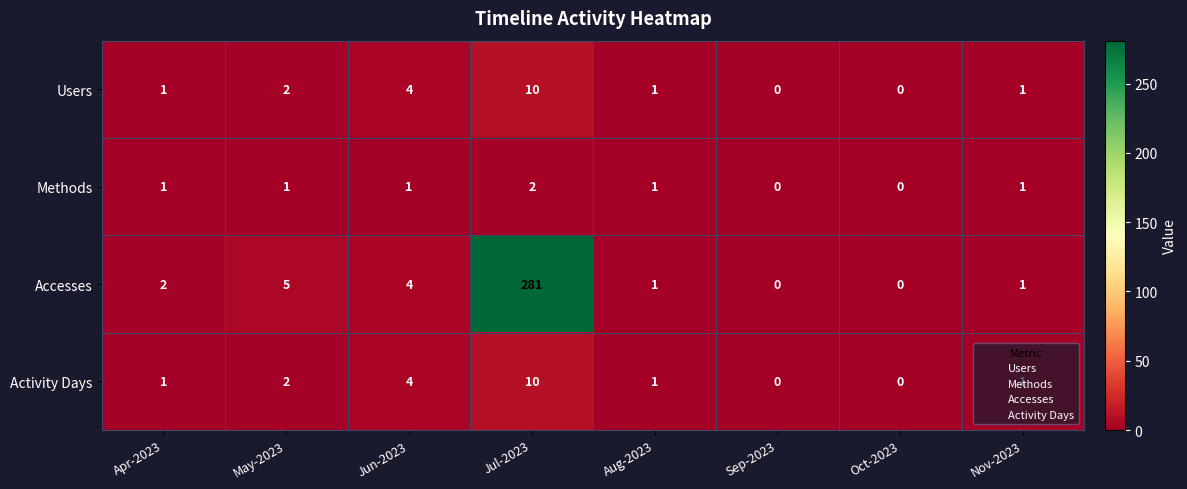

What is the difference between the second highest and second lowest values in the Activity Days series?

4